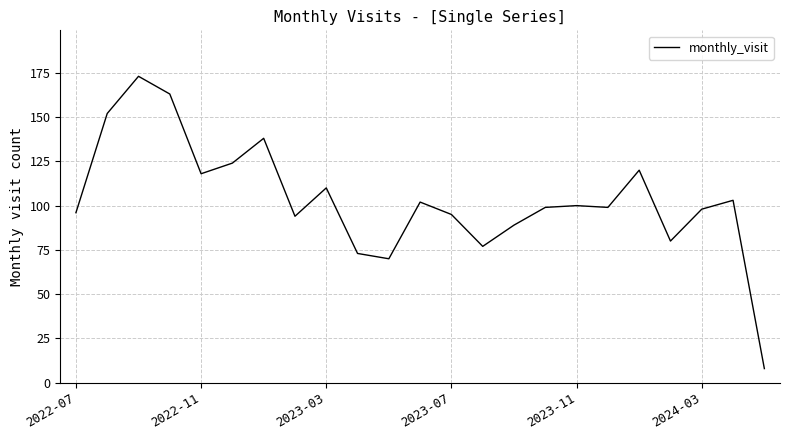

What is the minimum value shown in the chart?

8